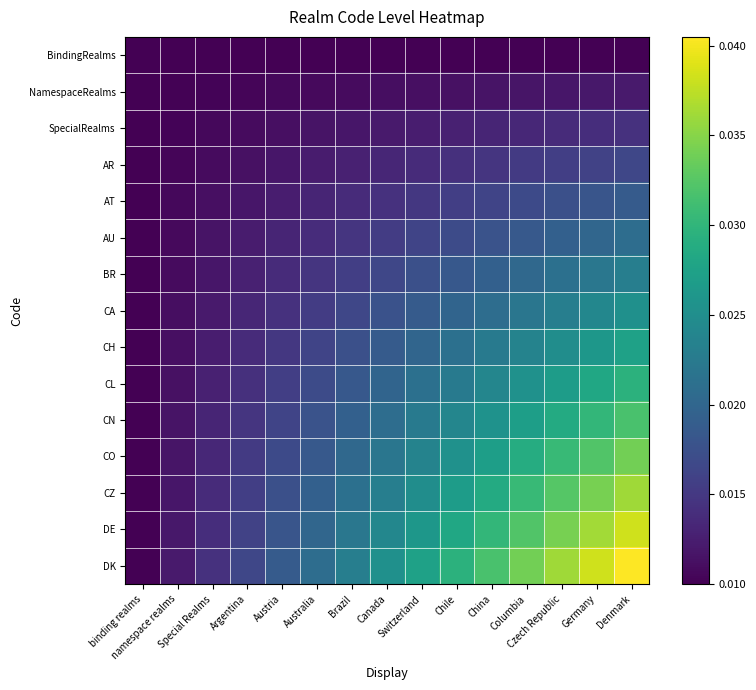

Which has a higher value, binding realms or Austria?

binding realms